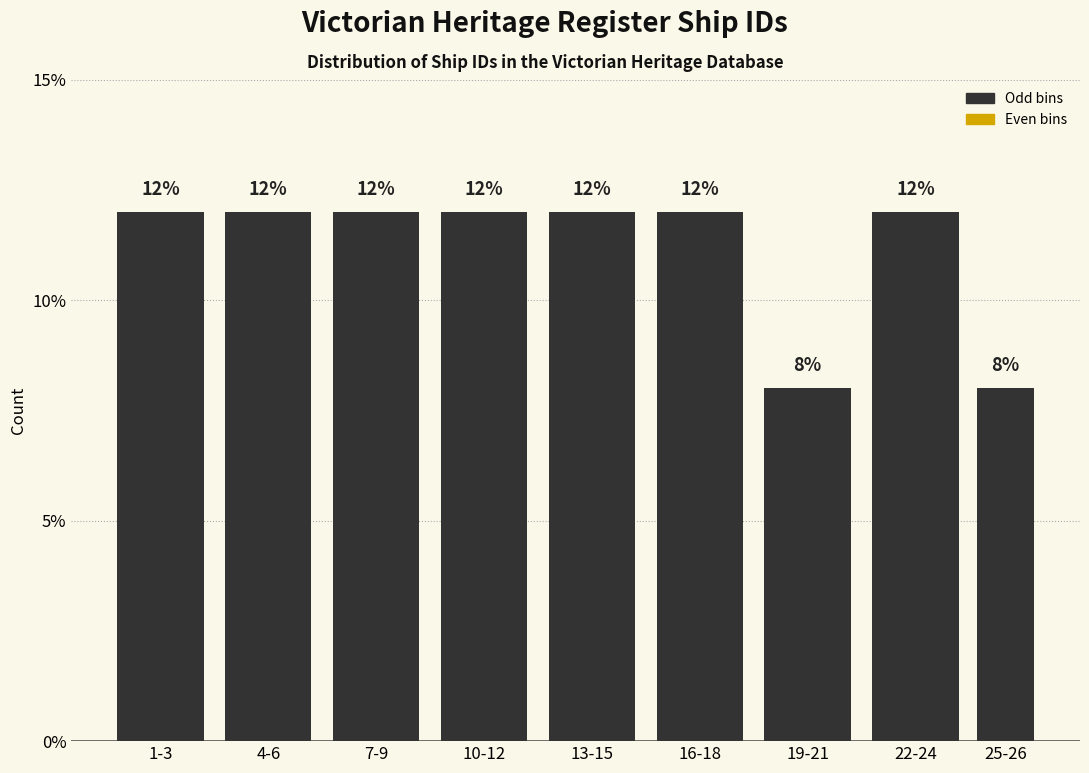

Reading left to right, transcribe all the data shown in this chart.

12	12	12	12	12	12	8	12	8